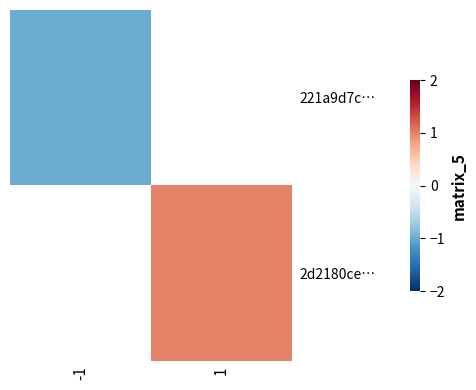

List the labels in order of 2d2180ce… value, largest first.

-1, 1